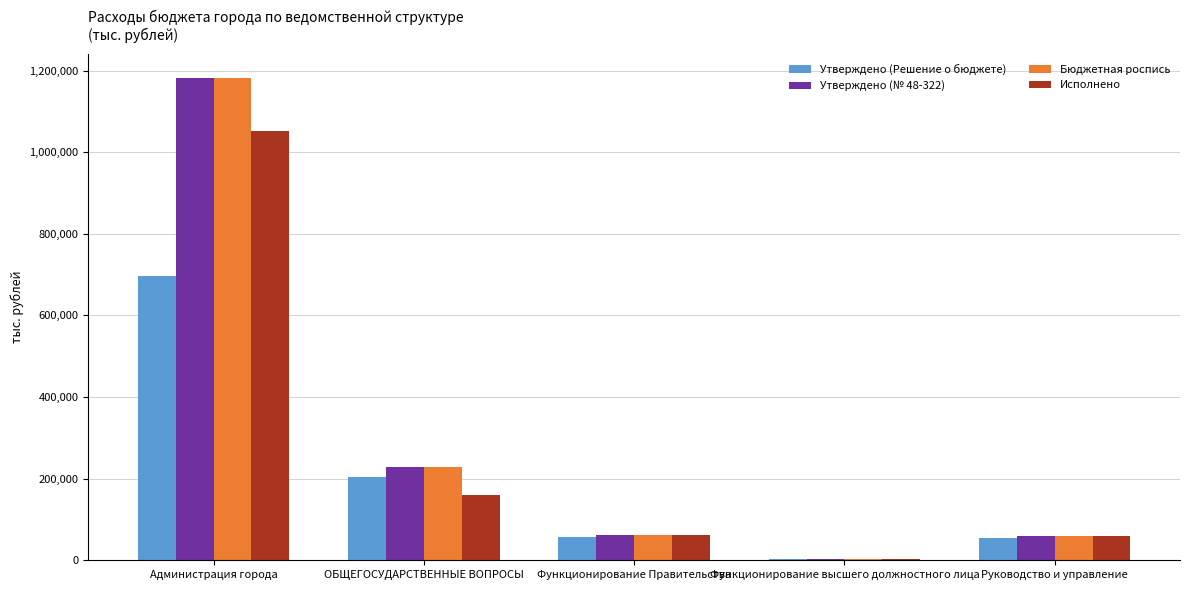

How many distinct data groups are displayed?

4